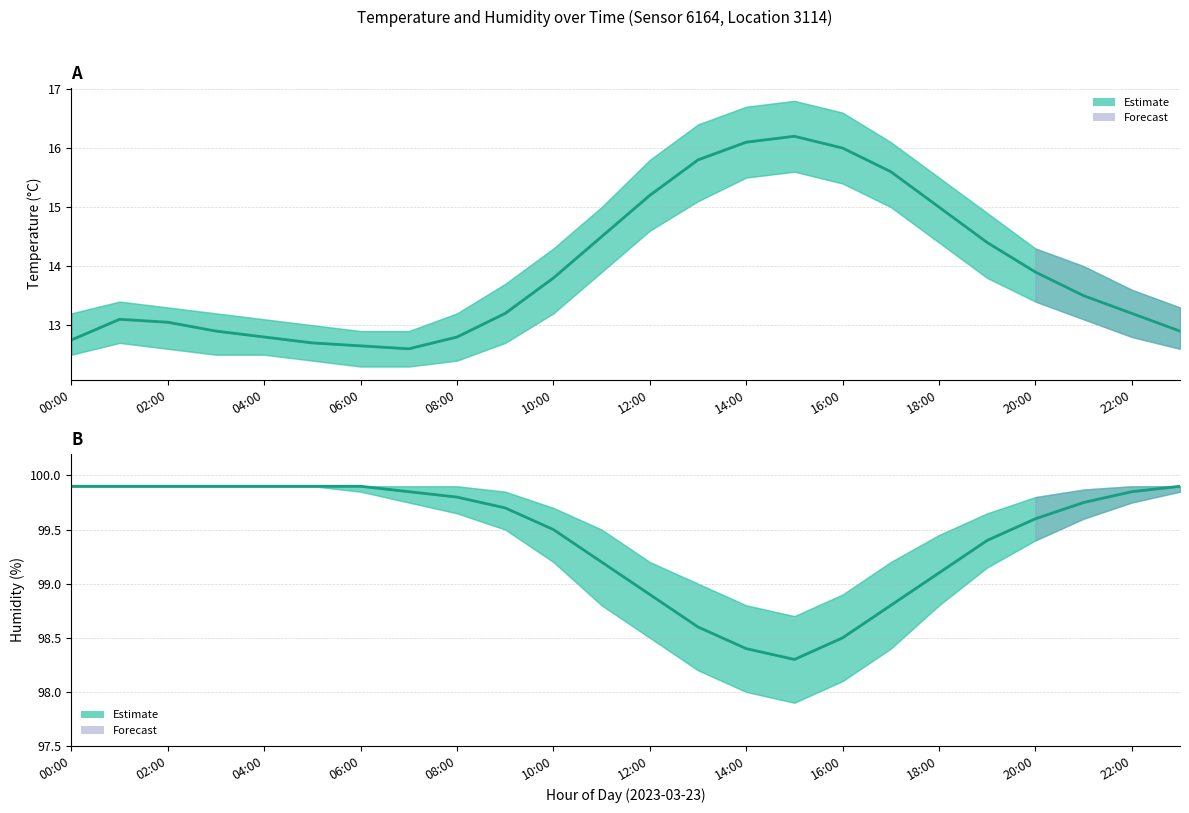

Between 00:00 and 04:00, which is larger?

00:00